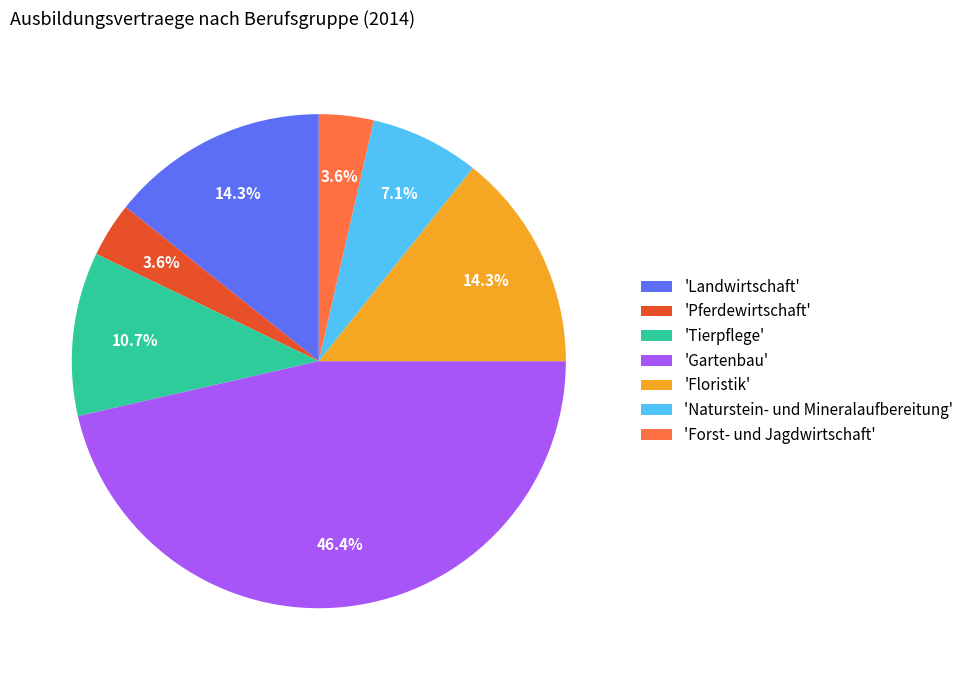

Does 'Tierpflege' represent more than half of the total?

No